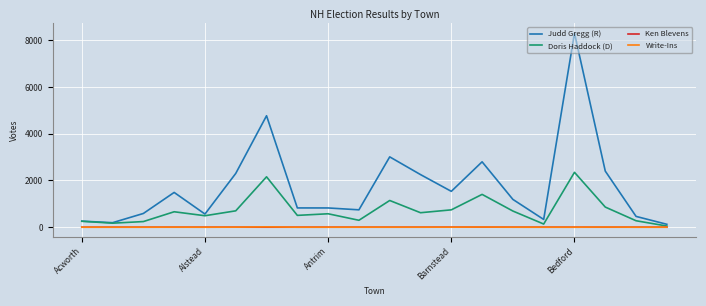

Which series has the largest total across all categories?

Judd Gregg (R)